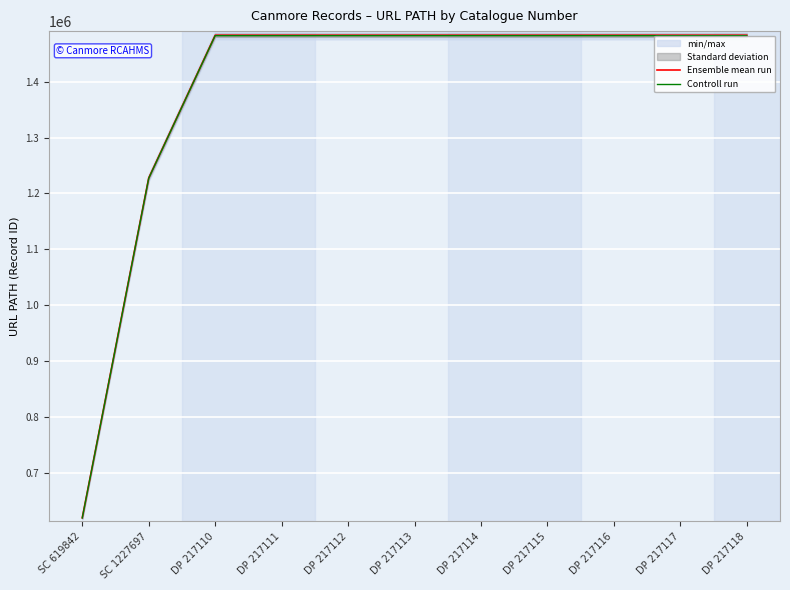

What is the average value of the Controll run series?

1380618.8